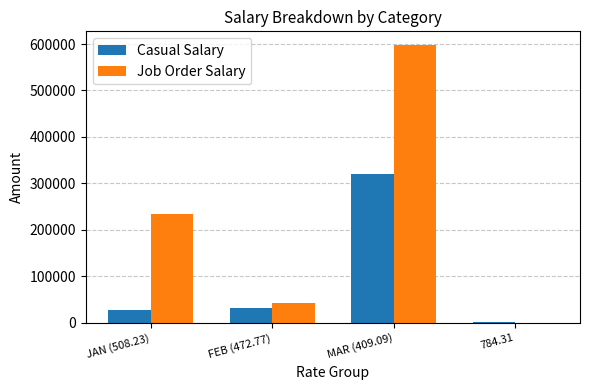

What is the greatest value displayed?

597437.5